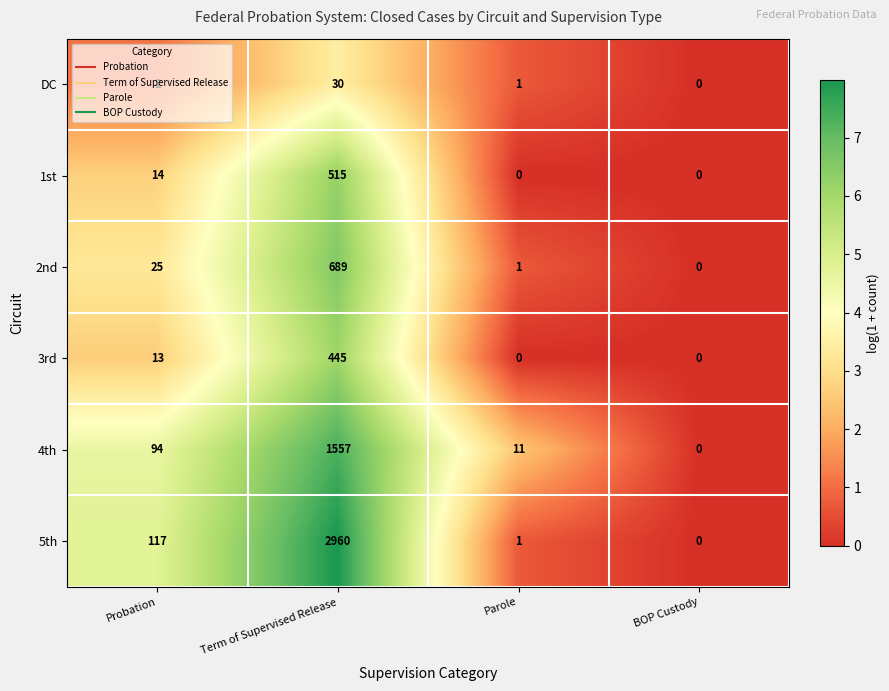

How many categories are shown in the chart?

4